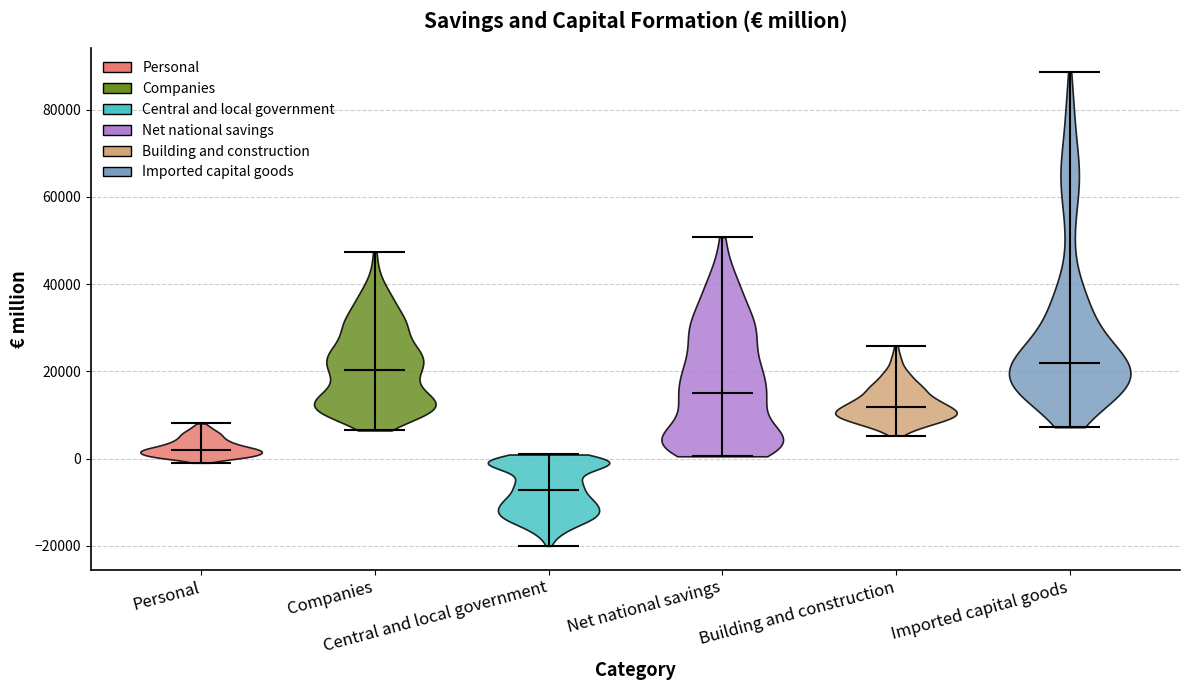

Reading left to right, read every violin against the y-axis: where its median line is, and the lowest and highest points it reaches. The values are not printed on the chart, so give them approximately, as read against the axis.

Personal: median line 2000, lowest point 0, highest point 8000
Companies: median line 20000, lowest point 6000, highest point 48000
Central and local government: median line -8000, lowest point -20000, highest point 0
Net national savings: median line 16000, lowest point 0, highest point 50000
Building and construction: median line 12000, lowest point 6000, highest point 26000
Imported capital goods: median line 22000, lowest point 8000, highest point 88000